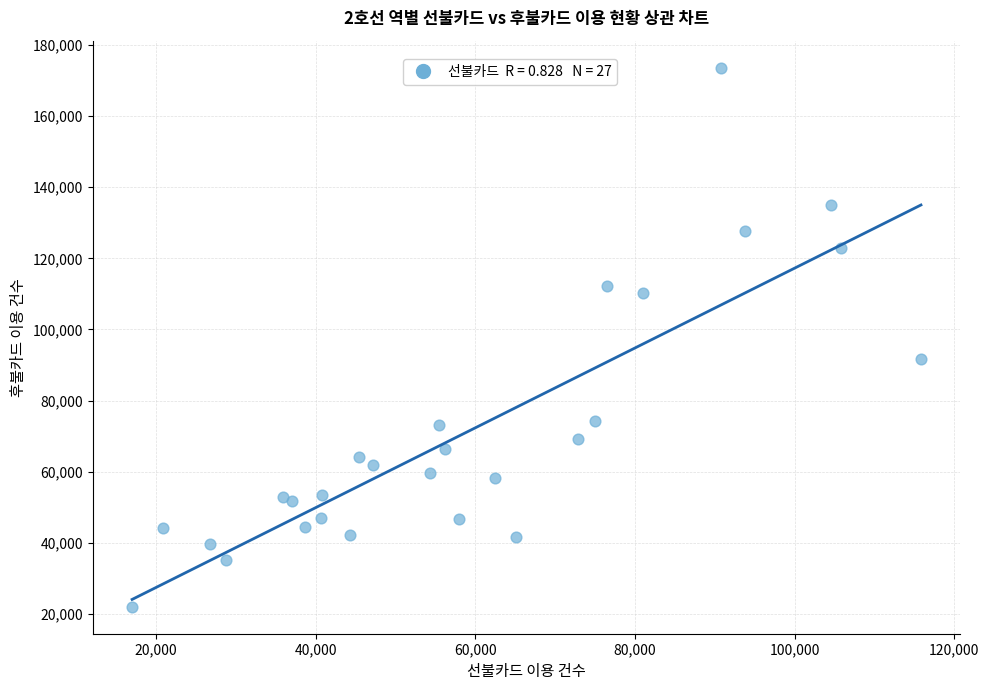

What Y value in the scatter plot is closest to 97828?

91629